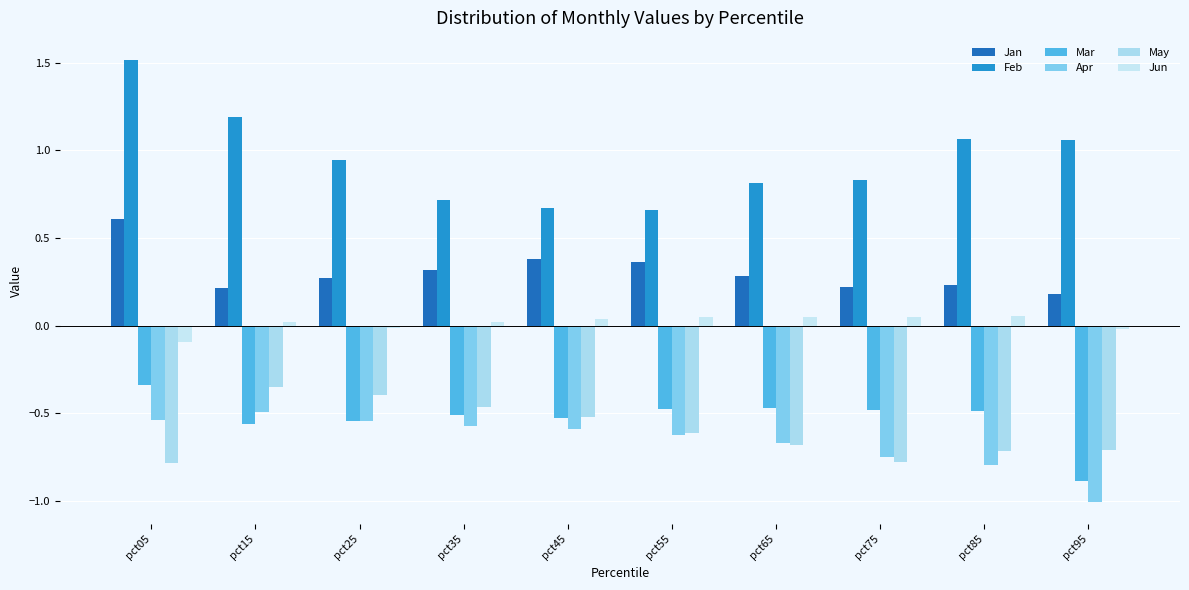

Which series has the largest total across all categories?

Feb